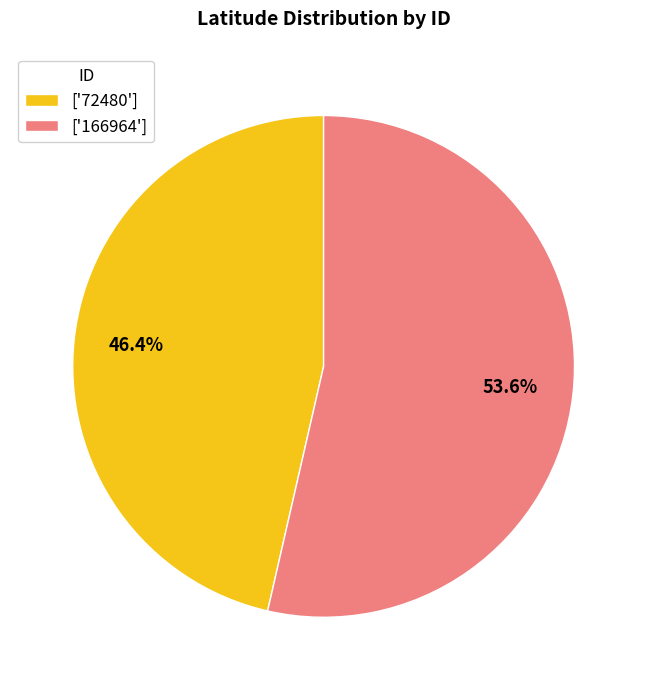

Approximately how many times larger is the value at ['166964'] compared to ['72480']?

1.2